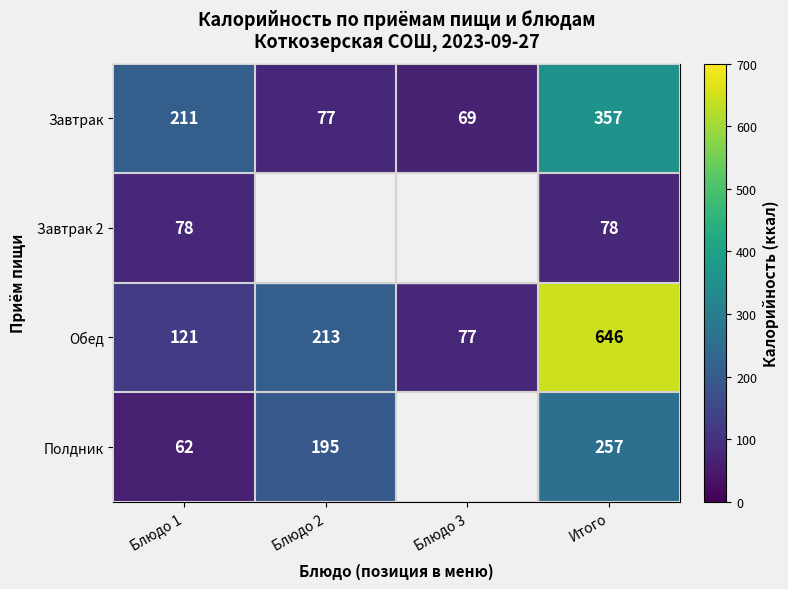

Between Итого and Блюдо 2, which is larger?

Итого